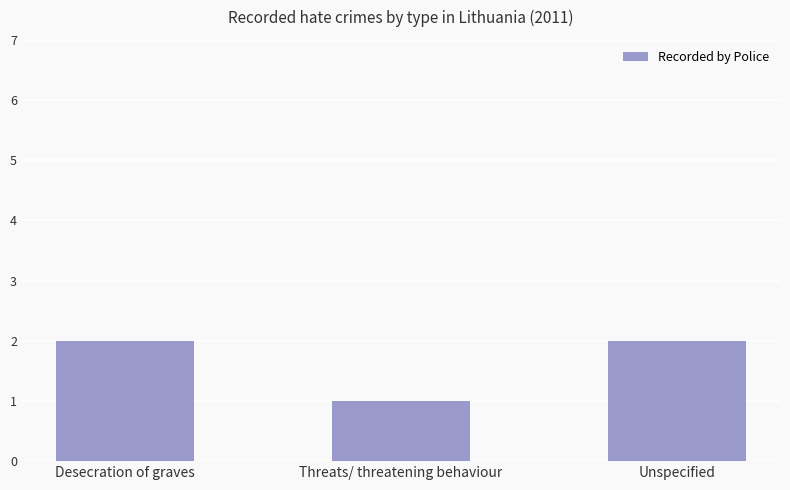

Reading right to left, extract all data points from this chart.

2	1	2